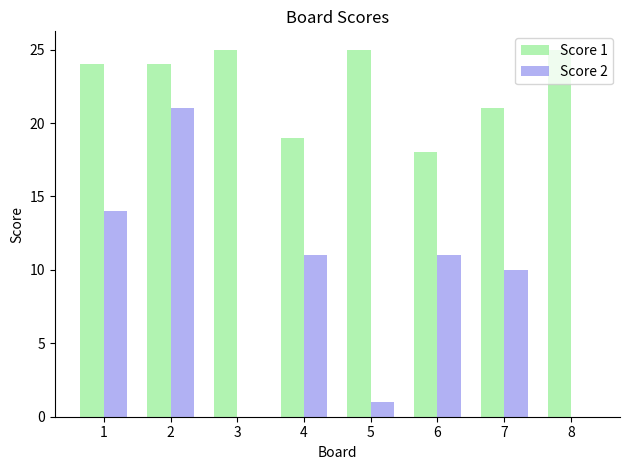

Which series changed the most between 1 and 3?

Score 2